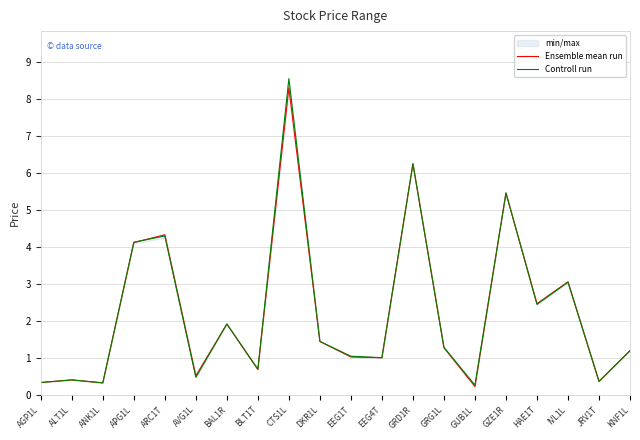

Between EEG4T and APG1L, which is larger?

APG1L